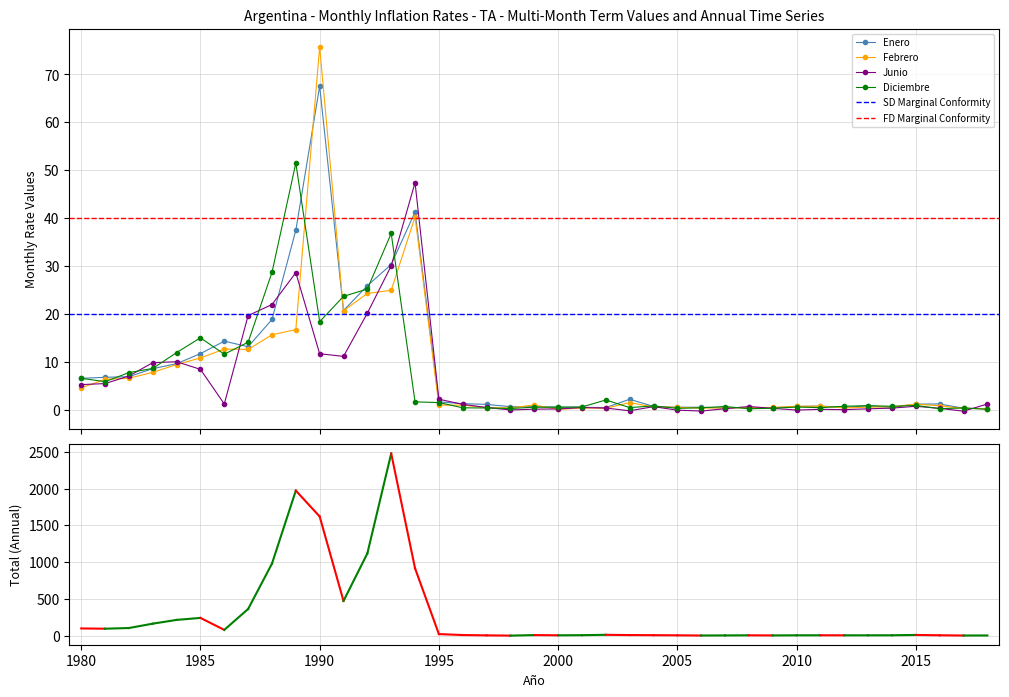

Count the number of data series in this chart.

4